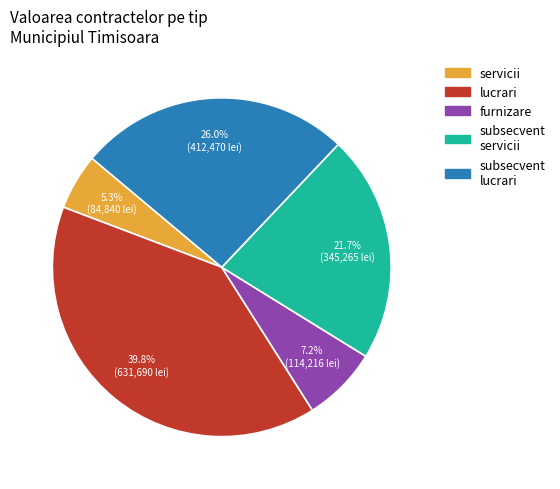

How many slices are in this pie chart?

5